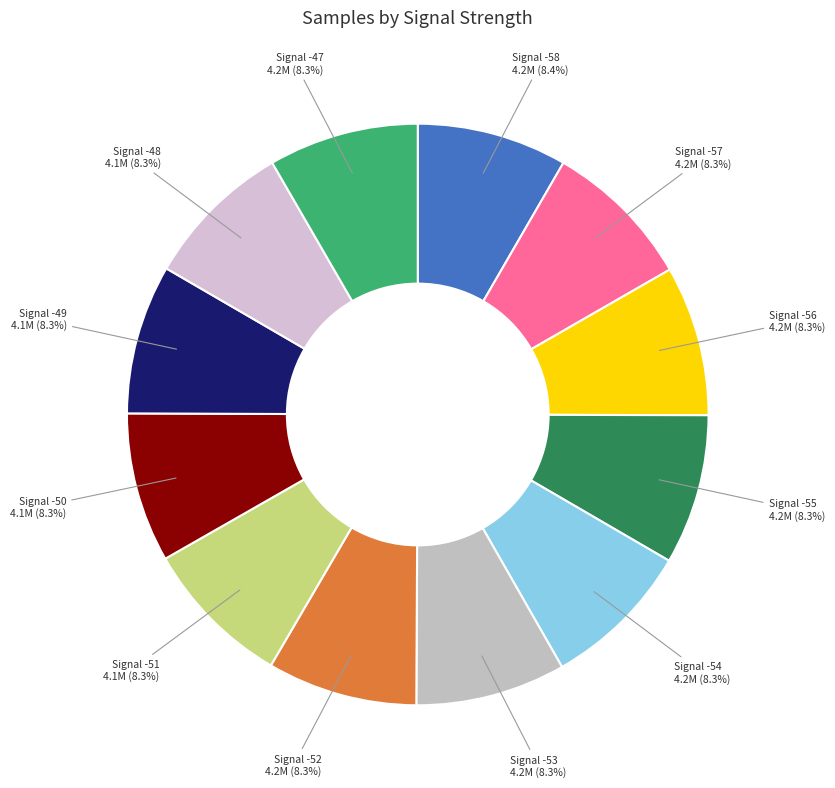

How many slices are in this pie chart?

12